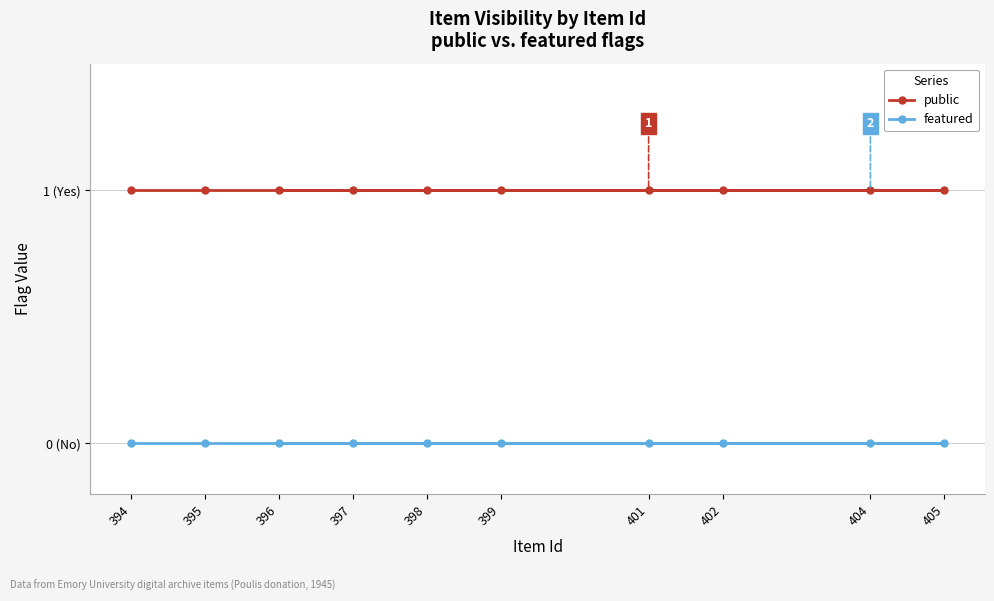

True or false: featured and public cross at least once.

False